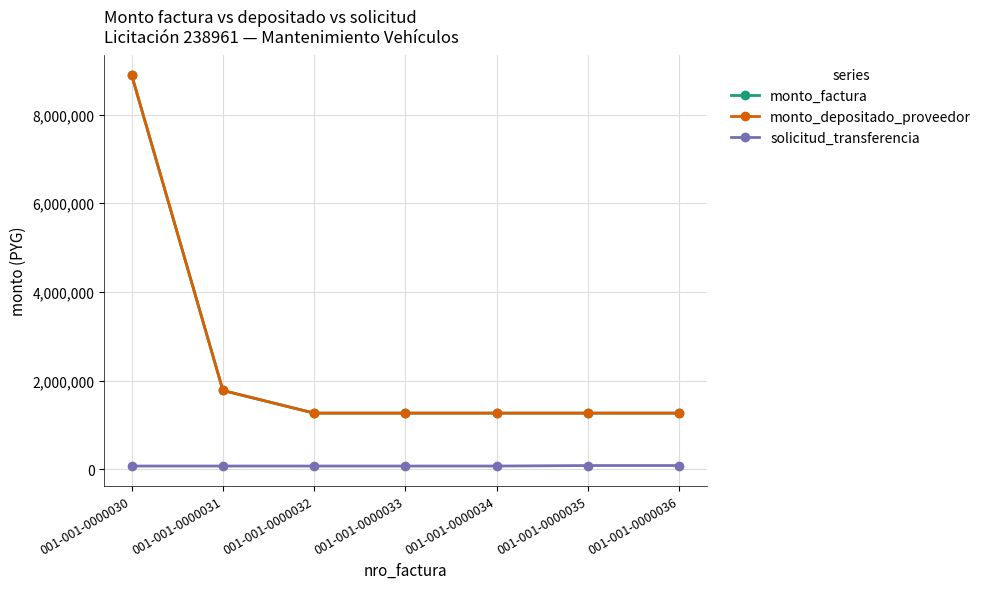

At which label does solicitud_transferencia reach its minimum?

001-001-0000030